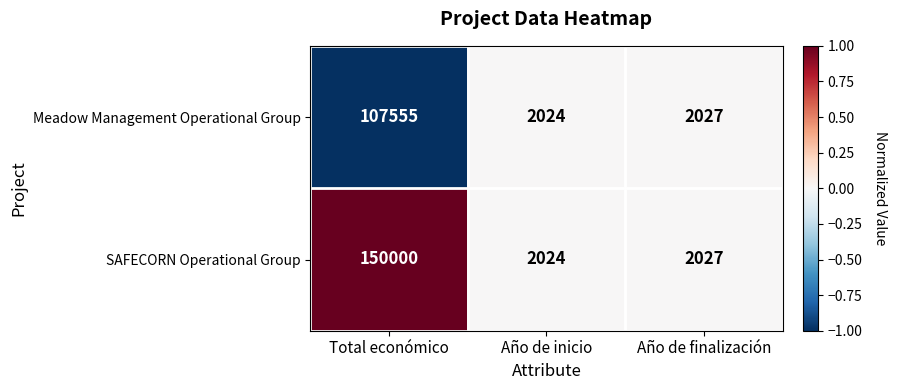

At which category is the sum across all series the highest?

Total económico